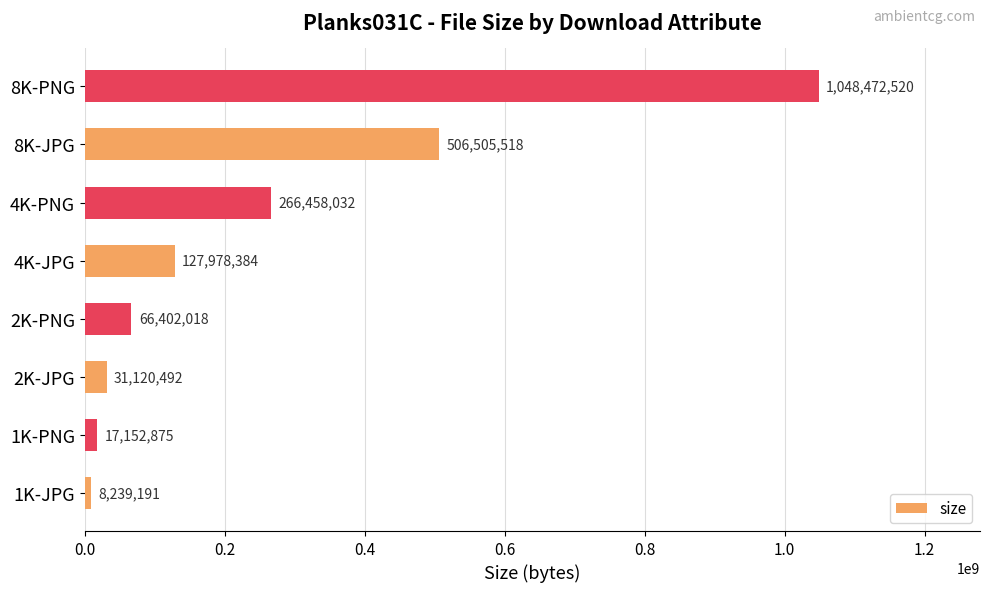

Reading top to bottom, extract all data points from this chart.

8K-PNG=1048472520	8K-JPG=506505518	4K-PNG=266458032	4K-JPG=127978384	2K-PNG=66402018	2K-JPG=31120492	1K-PNG=17152875	1K-JPG=8239191